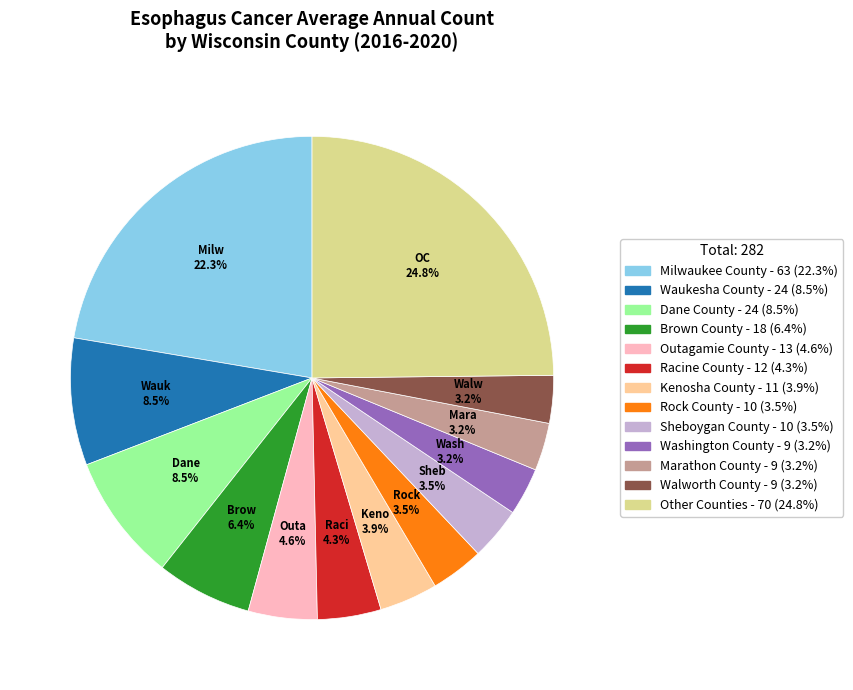

Does any single category account for the majority?

No